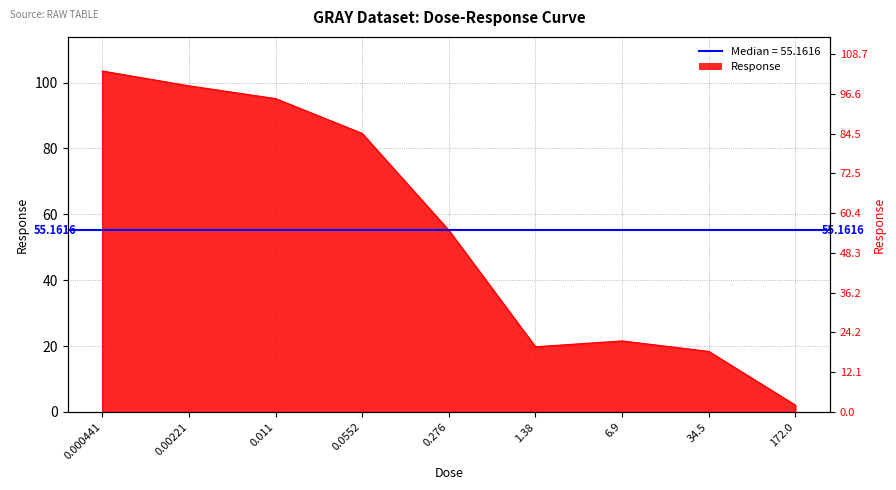

Count the number of values greater than 55.

5